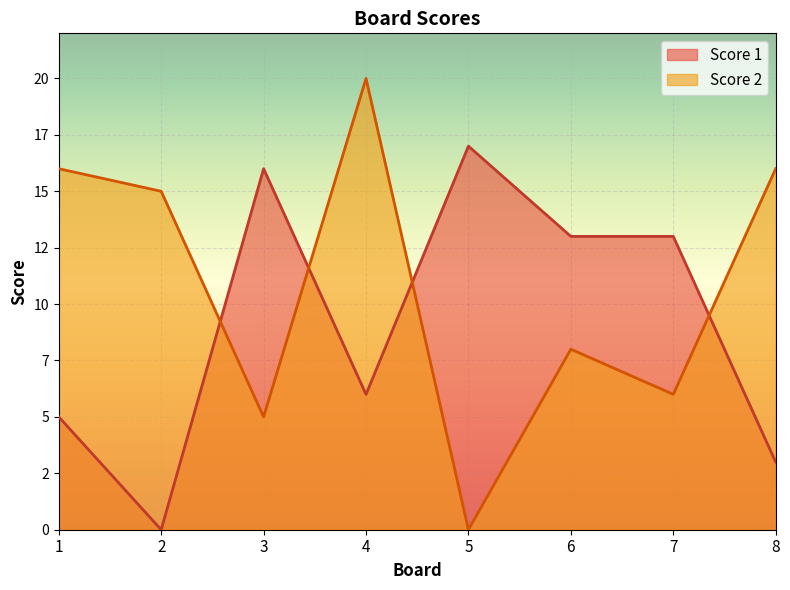

What is the sum of all Score 1 values?

73